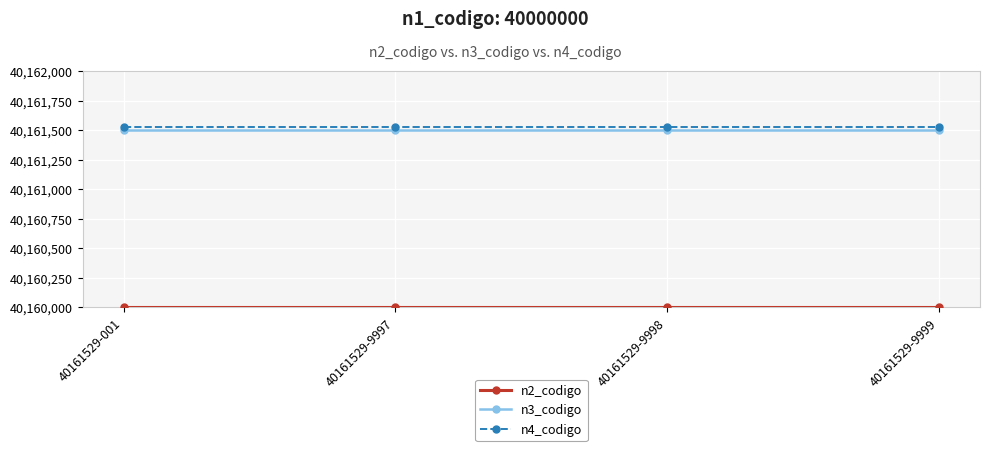

At how many categories does at least one series exceed 40160040?

4